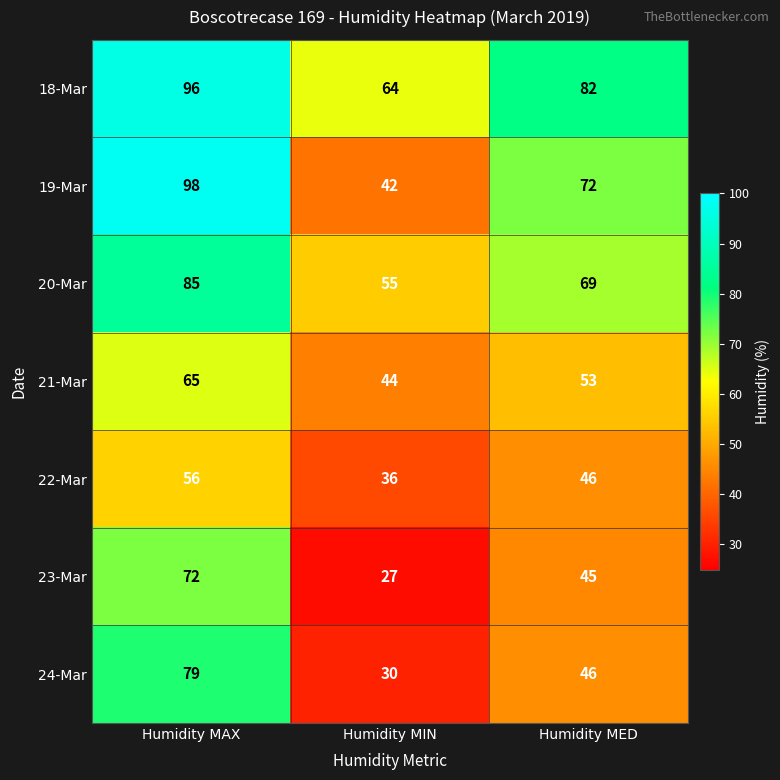

At how many categories does at least one series exceed 41?

3